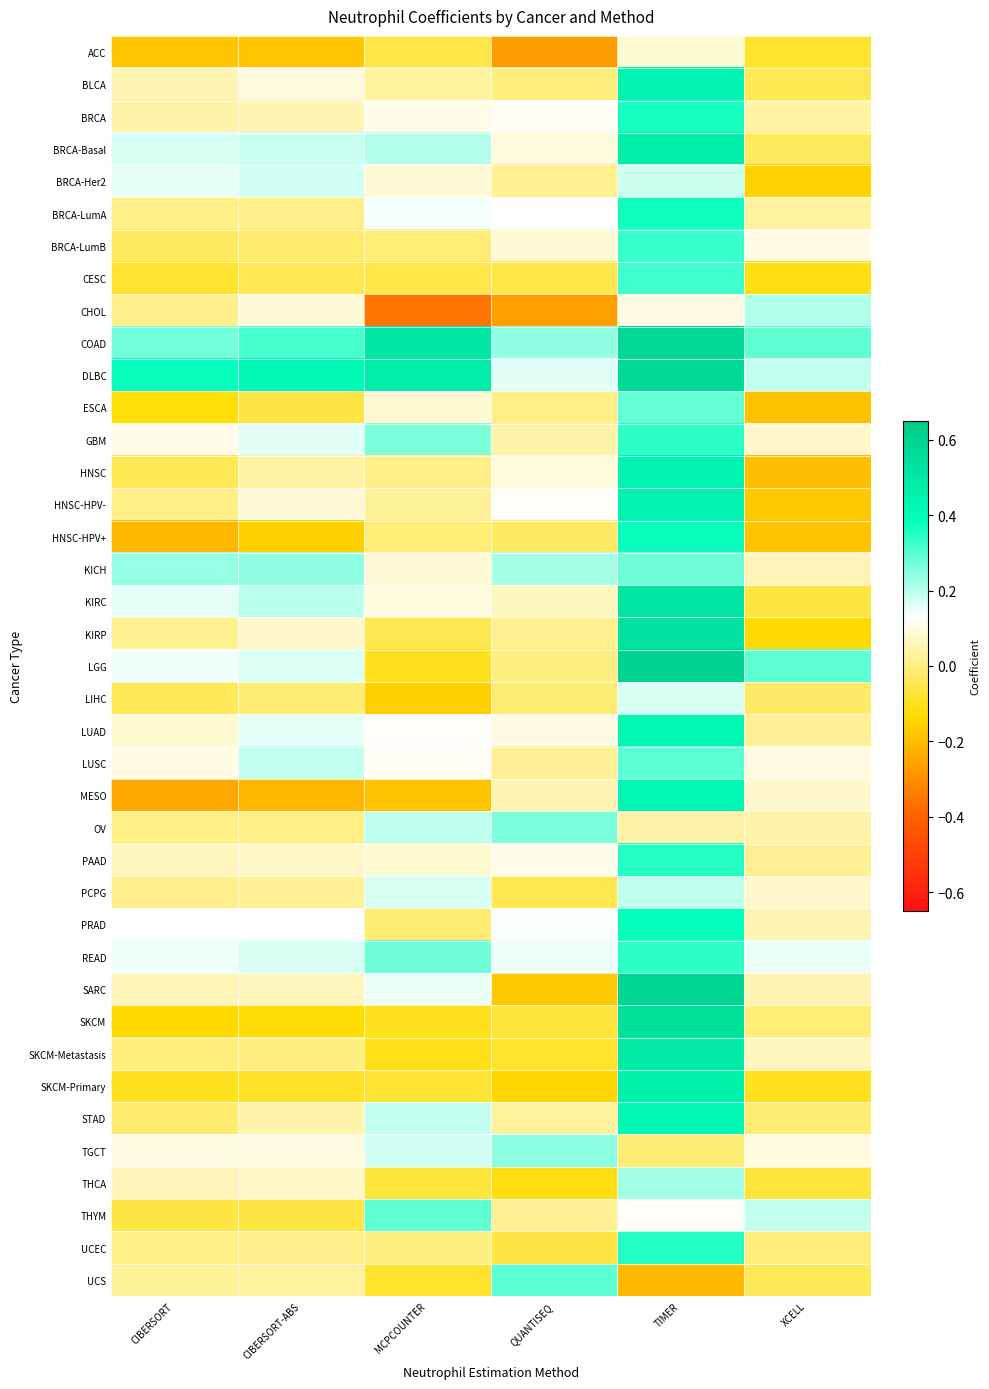

Rank the series at XCELL from highest to lowest value.

LGG, COAD, CHOL, DLBC, THYM, READ, BRCA-LumB, TGCT, LUSC, PCPG, GBM, MESO, SKCM-Metastasis, KICH, PRAD, SARC, OV, BRCA, BRCA-LumA, LUAD, PAAD, UCEC, SKCM, STAD, LIHC, BRCA-Basal, UCS, BLCA, KIRC, THCA, ACC, SKCM-Primary, CESC, KIRP, BRCA-Her2, HNSC-HPV-, HNSC-HPV+, ESCA, HNSC